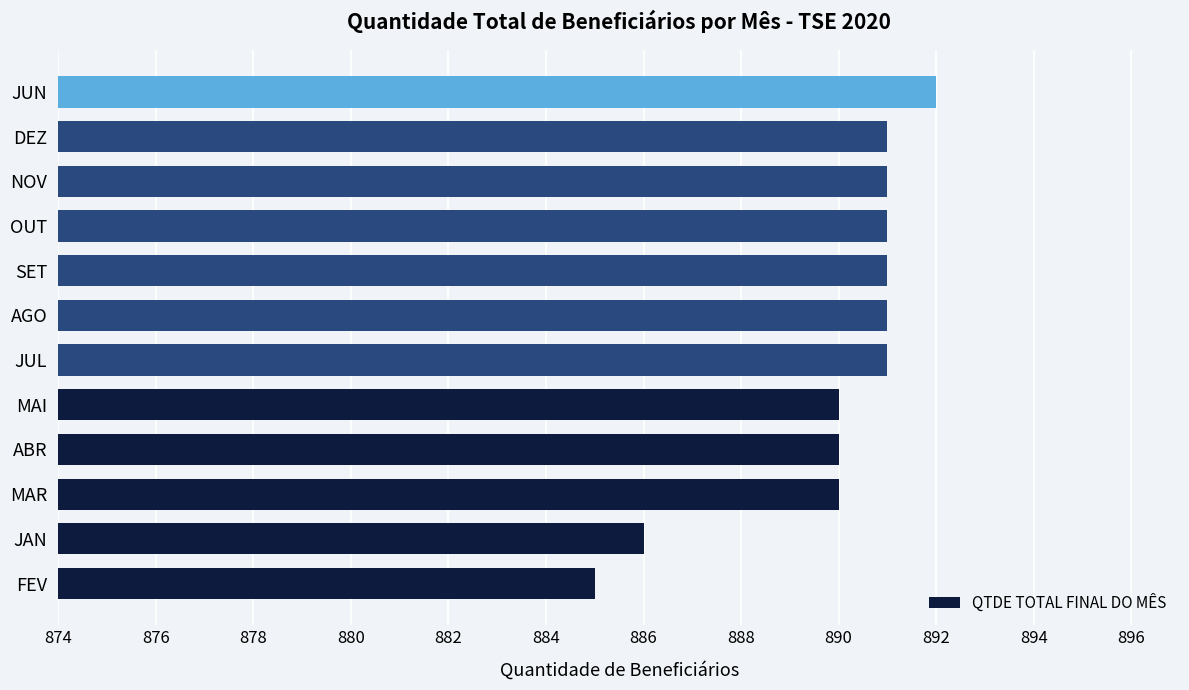

What is the average value?

890